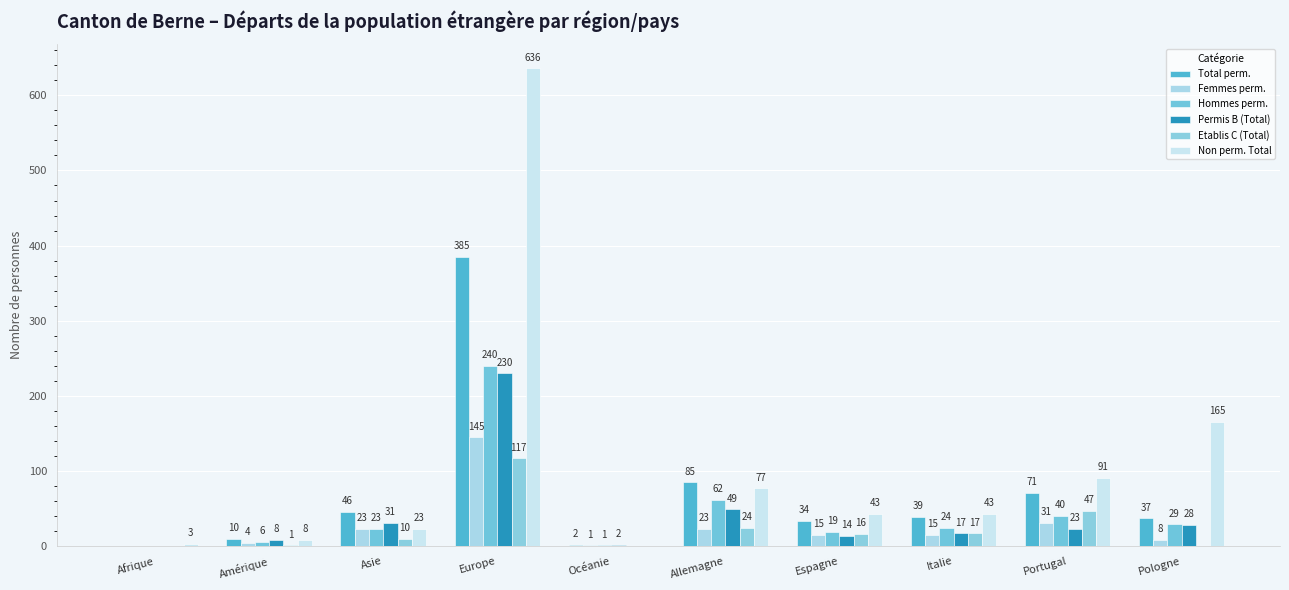

What is the difference between the maximum and minimum values in the Etablis C (Total) series?

117